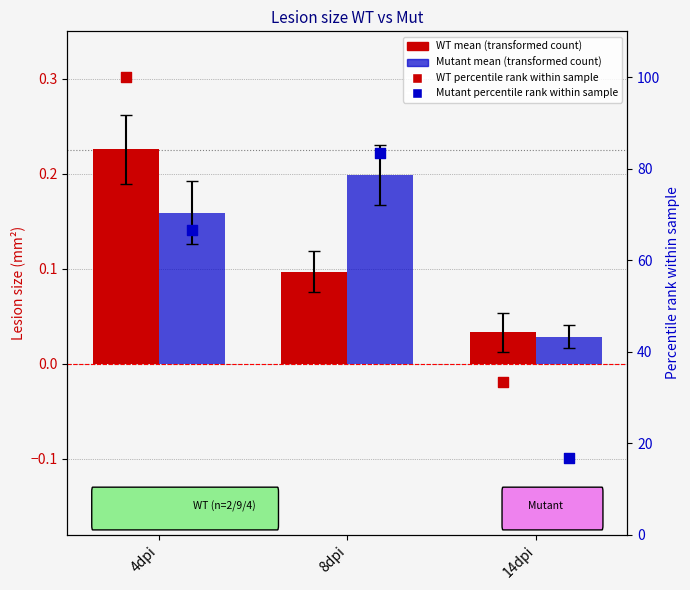

At which category is the sum across all series the highest?

4dpi